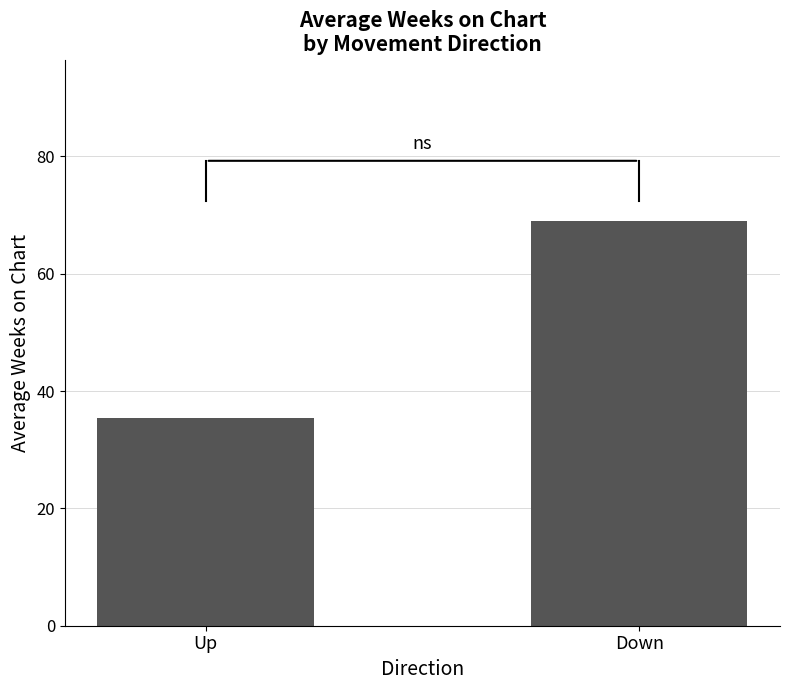

Where is the data nearest to the value 52?

Up